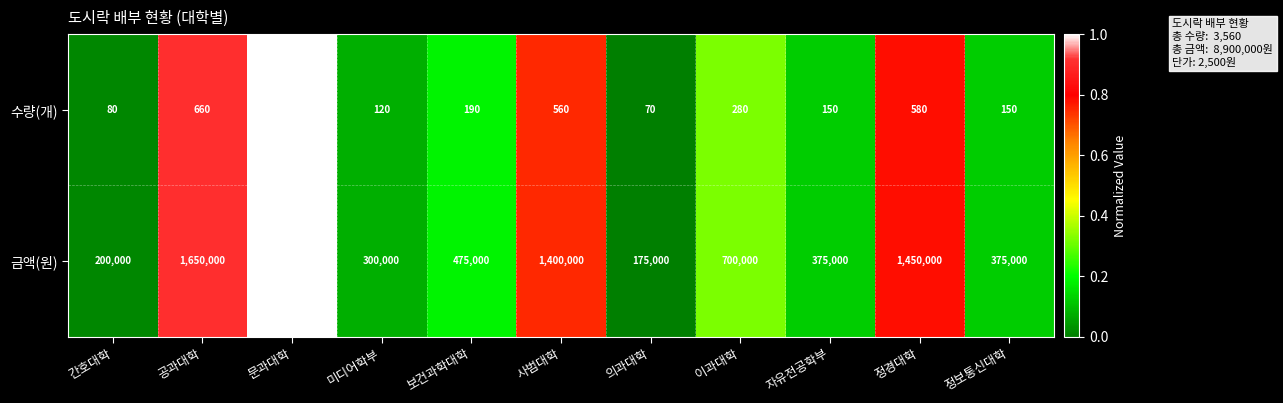

Reading left to right, what are all the values shown in this chart?

수량(개): 간호대학=80	공과대학=660	문과대학=720	미디어학부=120	보건과학대학=190	사범대학=560	의과대학=70	이과대학=280	자유전공학부=150	정경대학=580	정보통신대학=150
금액(원): 간호대학=200000	공과대학=1650000	문과대학=1800000	미디어학부=300000	보건과학대학=475000	사범대학=1400000	의과대학=175000	이과대학=700000	자유전공학부=375000	정경대학=1450000	정보통신대학=375000